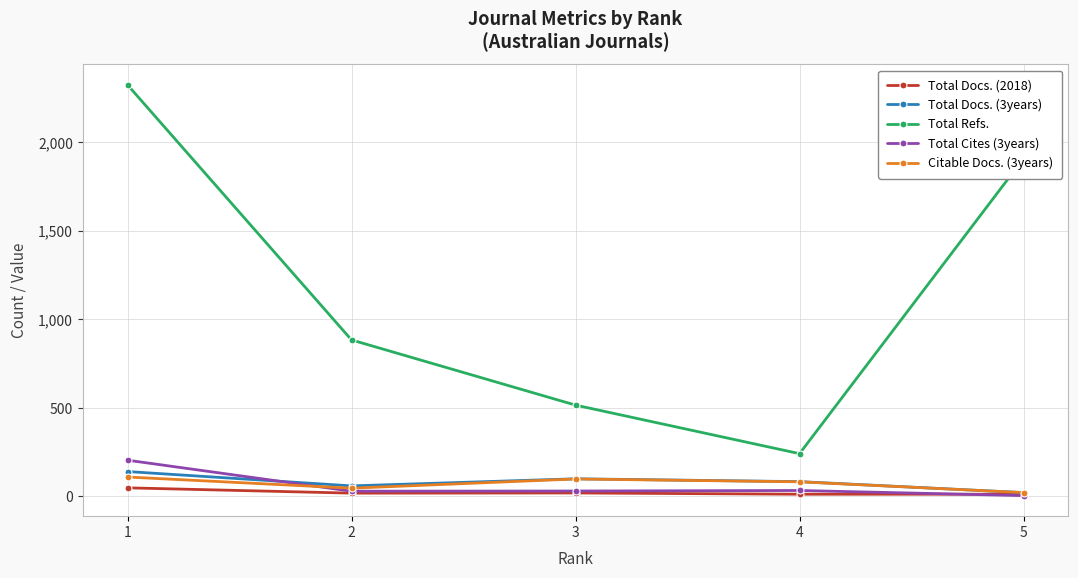

Which series has the widest spread of values?

Total Refs.